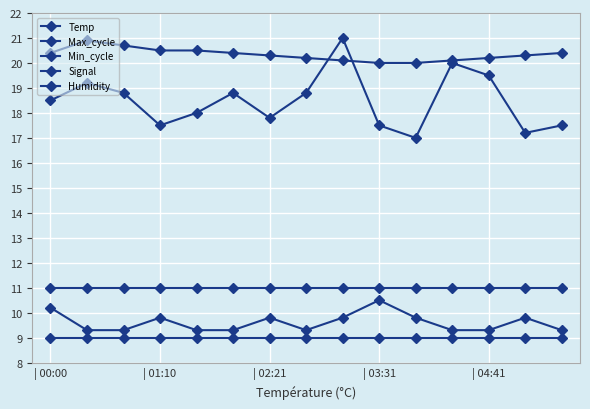

What is the sum of all Signal values?

144.1